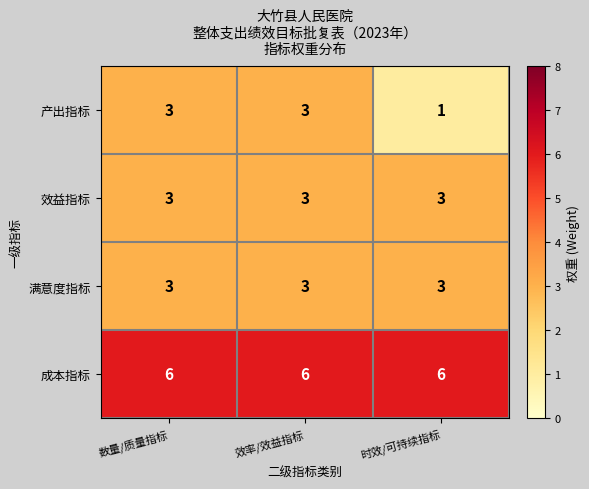

Between 数量/质量指标 and 时效/可持续指标, which series saw the biggest shift?

产出指标